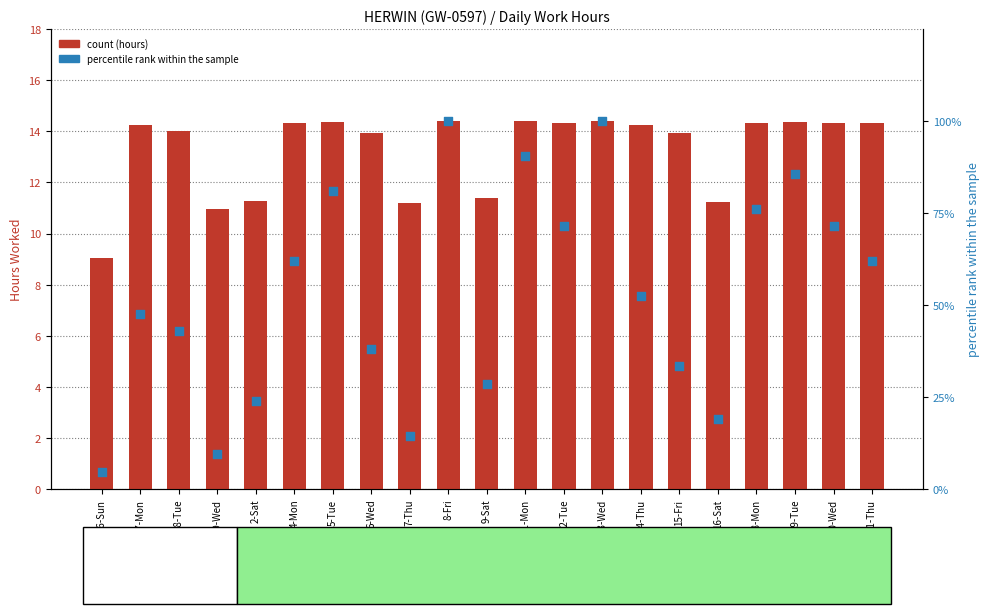

At how many categories does at least one series exceed 85?

4